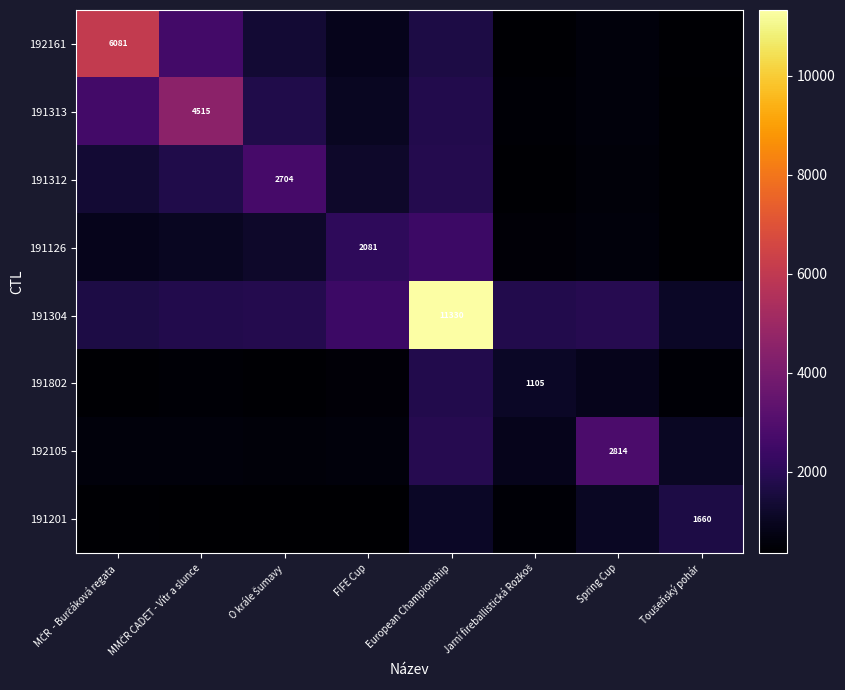

What is the difference between the maximum and second lowest values in the 191313 series?

4068.3